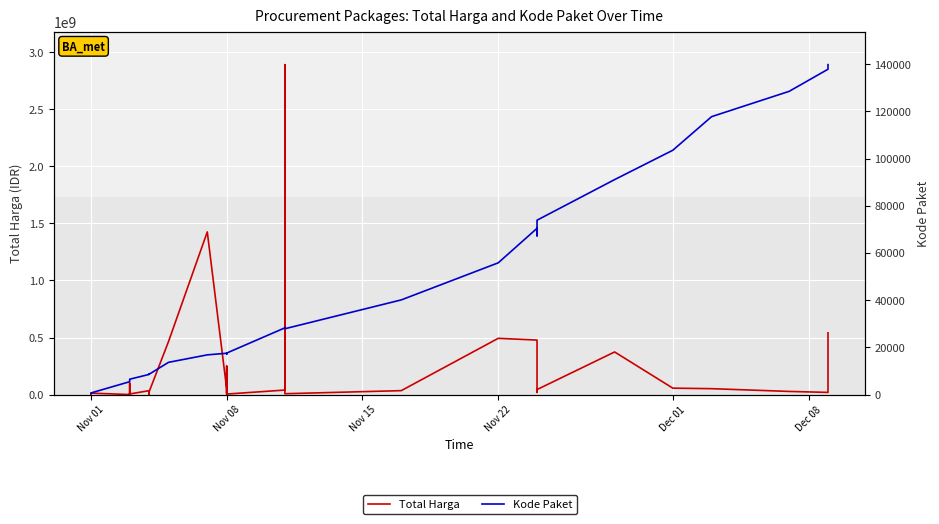

What is the average value of the Kode Paket series?

37519